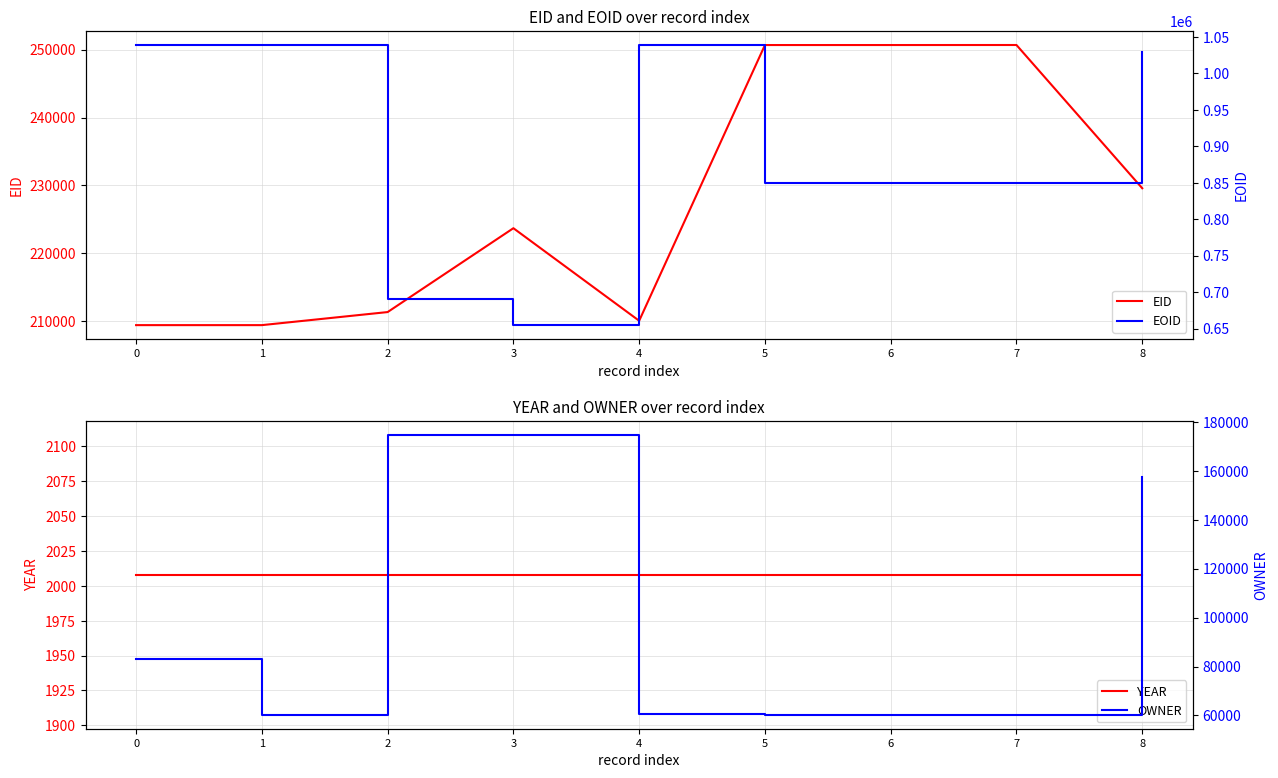

True or false: YEAR and EID intersect in this chart.

False